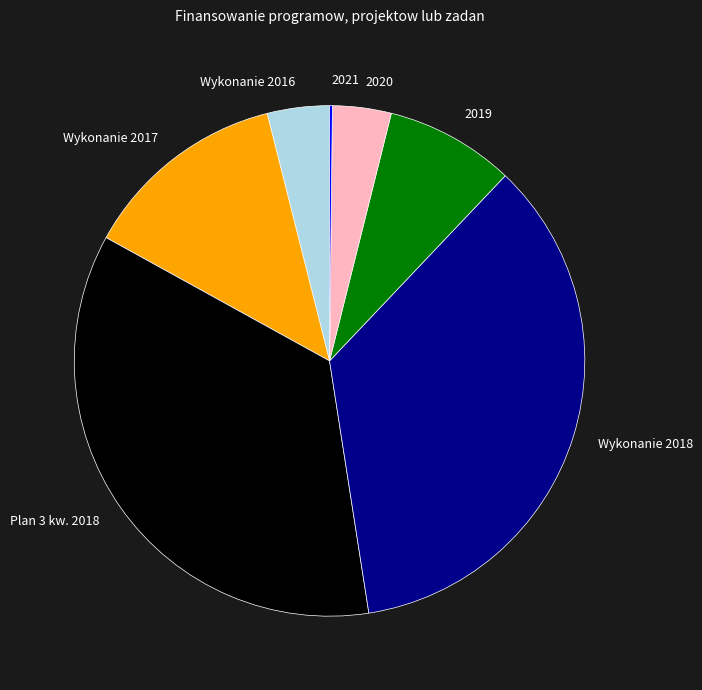

True or false: Wykonanie 2017 accounts for 13% of the total.

True